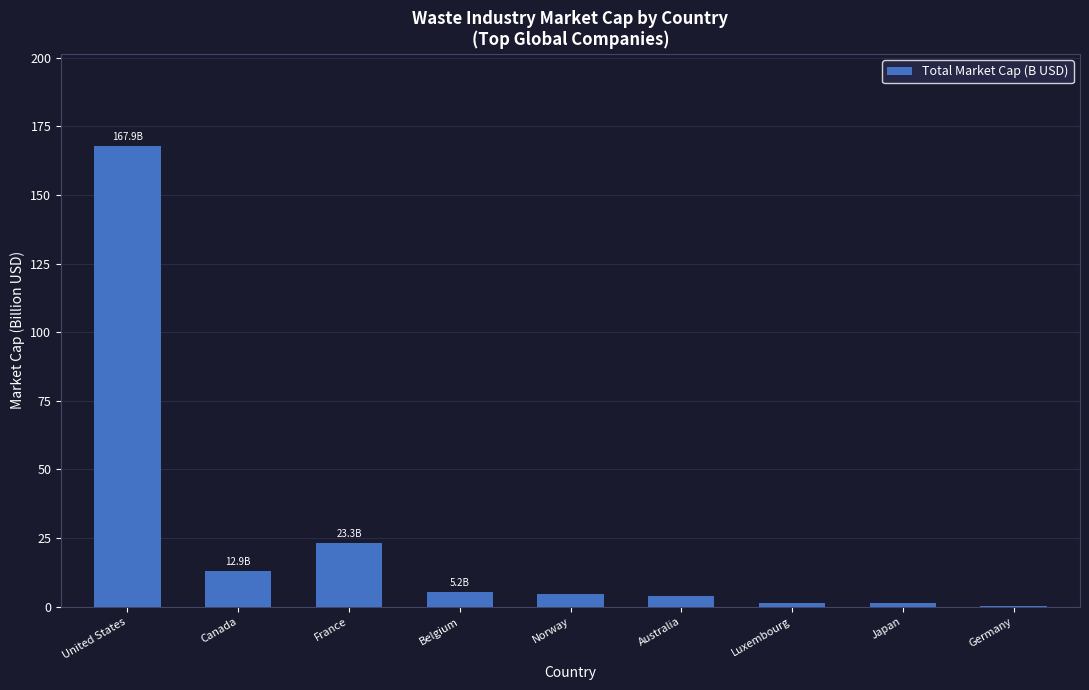

Is it true that the value at United States is 167.9?

True